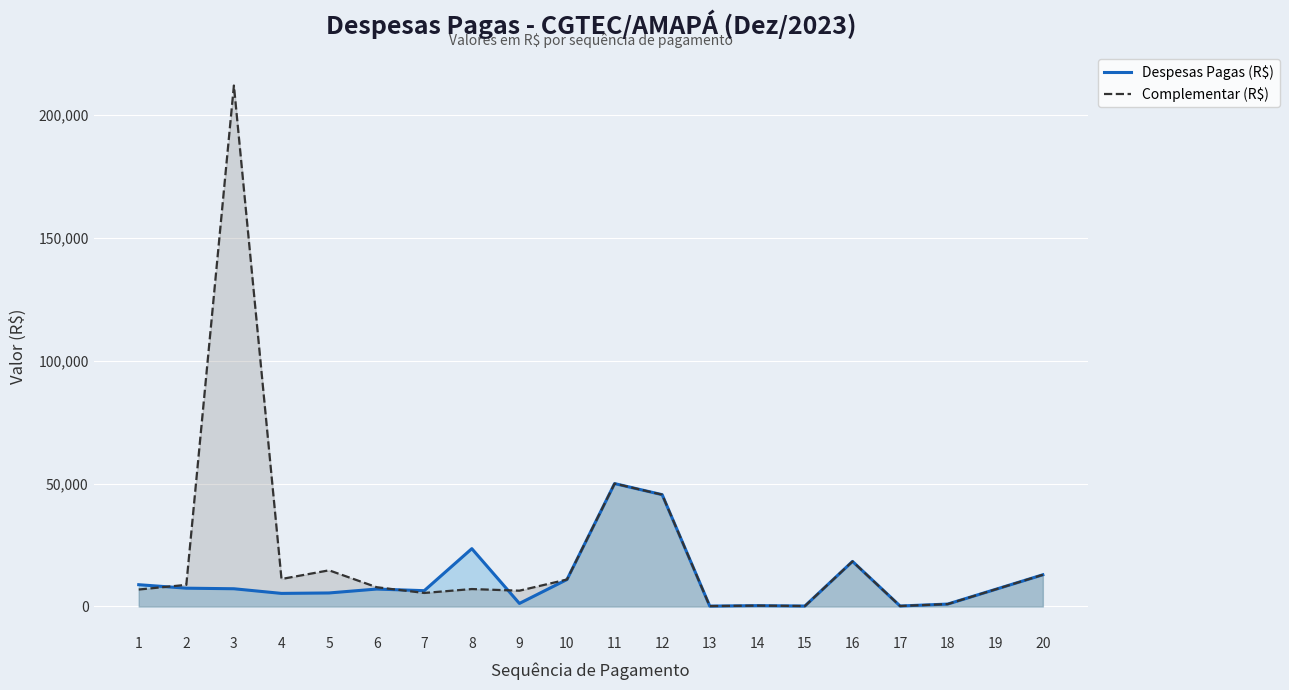

Is the value of Despesas Pagas (R$) at 16 greater than the value of Complementar (R$) at 6?

Yes